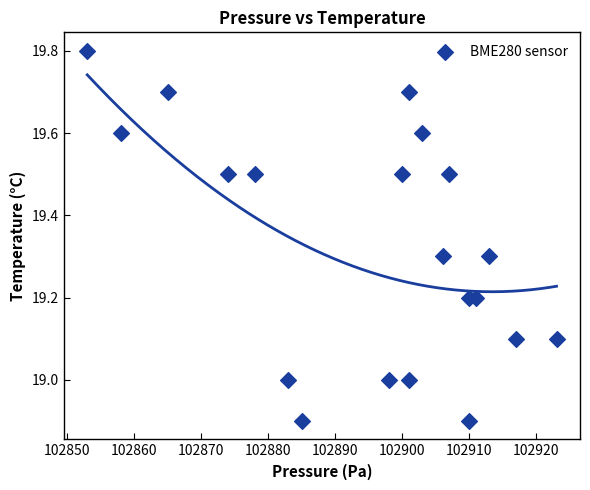

What is the range of Y values (max minus min)?

0.9